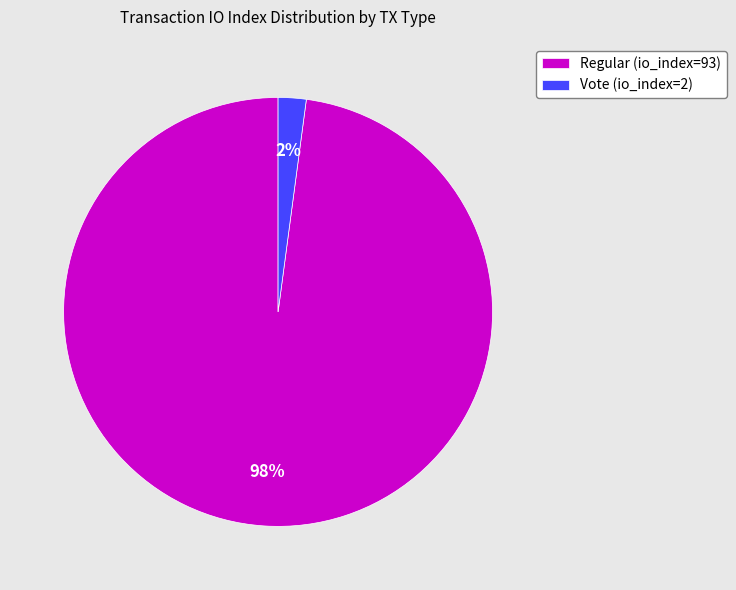

Between Vote (io_index=2) and Regular (io_index=93), which is larger?

Regular (io_index=93)